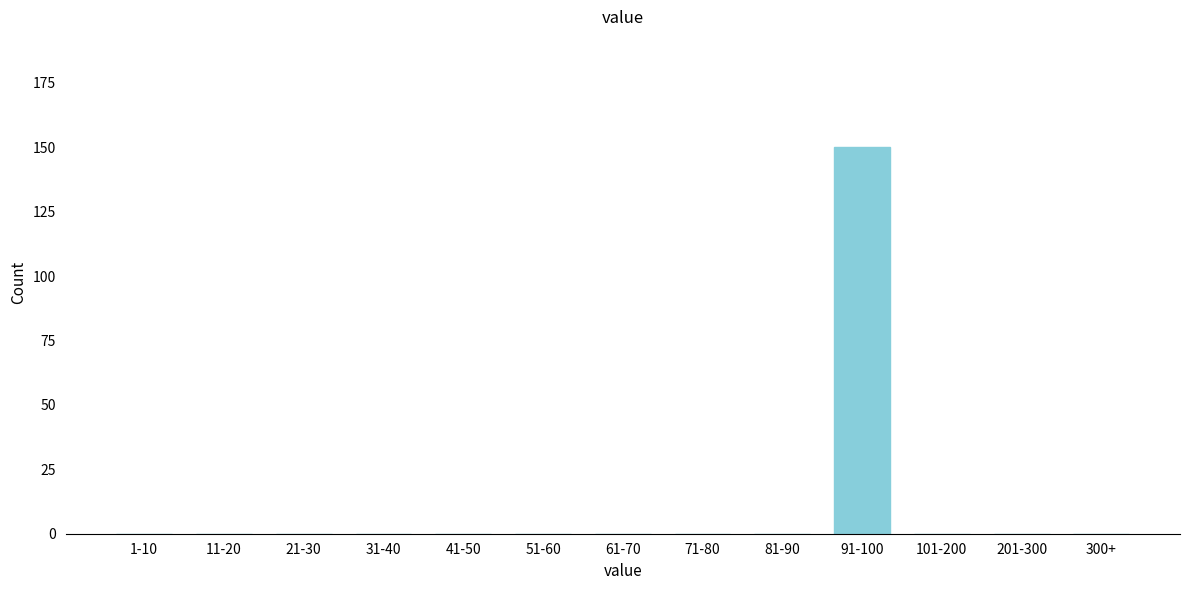

Reading right to left, what are all the values shown in this chart?

300+=0	201-300=0	101-200=0	91-100=150	81-90=0	71-80=0	61-70=0	51-60=0	41-50=0	31-40=0	21-30=0	11-20=0	1-10=0